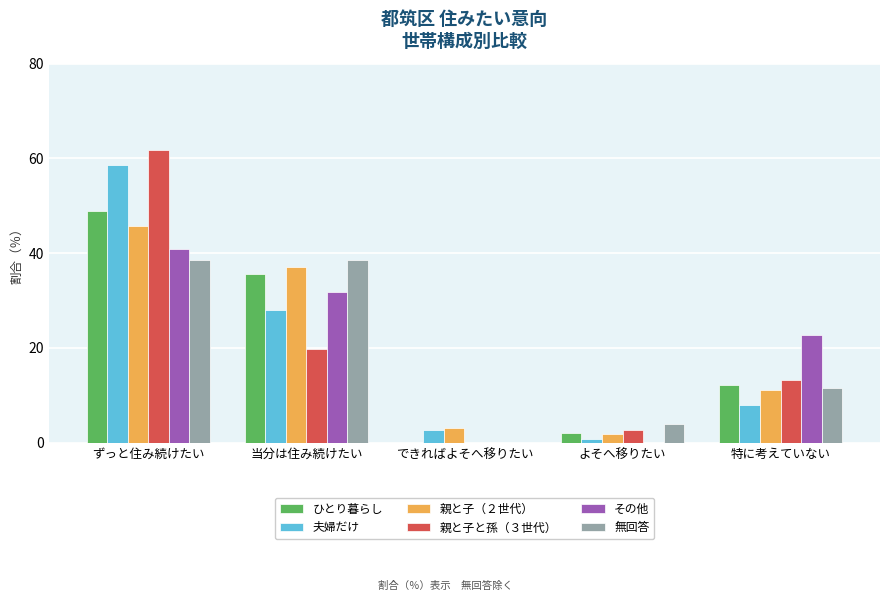

Reading left to right, list all the values displayed in this chart.

ひとり暮らし: ずっと住み続けたい=49.0	当分は住み続けたい=35.7	できればよそへ移りたい=0.0	よそへ移りたい=2.0	特に考えていない=12.2
夫婦だけ: ずっと住み続けたい=58.6	当分は住み続けたい=28.0	できればよそへ移りたい=2.6	よそへ移りたい=0.8	特に考えていない=7.9
親と子（２世代）: ずっと住み続けたい=45.8	当分は住み続けたい=37.0	できればよそへ移りたい=3.1	よそへ移りたい=1.8	特に考えていない=11.1
親と子と孫（３世代）: ずっと住み続けたい=61.8	当分は住み続けたい=19.7	できればよそへ移りたい=0.0	よそへ移りたい=2.6	特に考えていない=13.2
その他: ずっと住み続けたい=40.9	当分は住み続けたい=31.8	できればよそへ移りたい=0.0	よそへ移りたい=0.0	特に考えていない=22.7
無回答: ずっと住み続けたい=38.5	当分は住み続けたい=38.5	できればよそへ移りたい=0.0	よそへ移りたい=3.9	特に考えていない=11.5